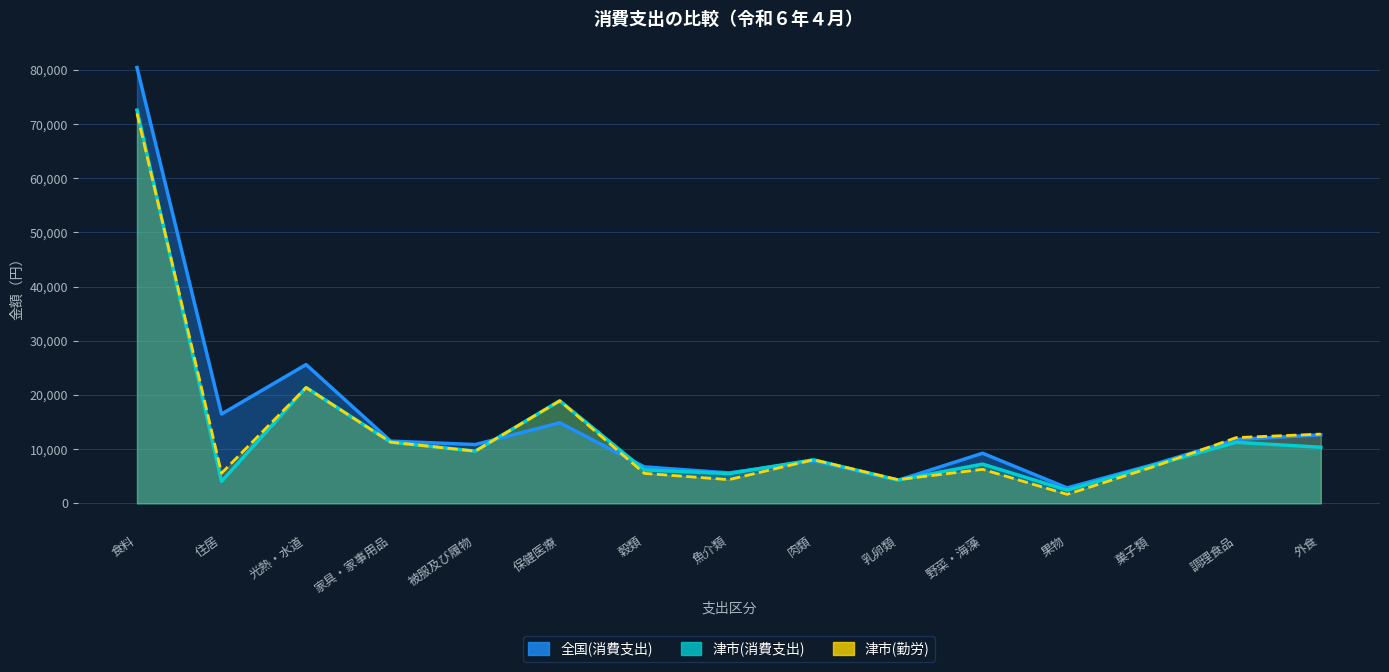

What is the difference between the 津市(勤労) values at 保健医療 and 魚介類?

14553